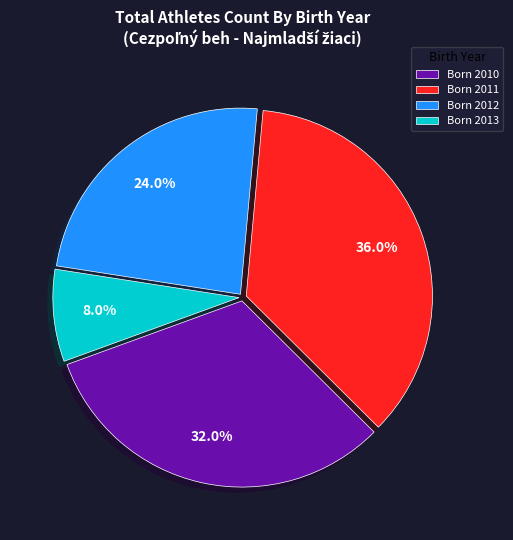

Combined, do Born 2013 and Born 2010 account for over 50%?

No